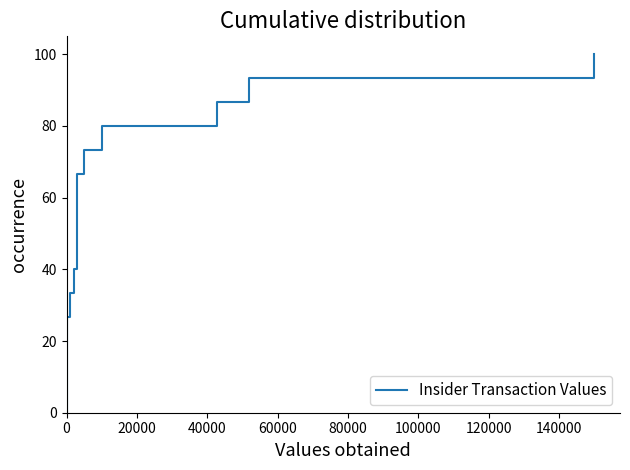

What position from the right is 40000?

14